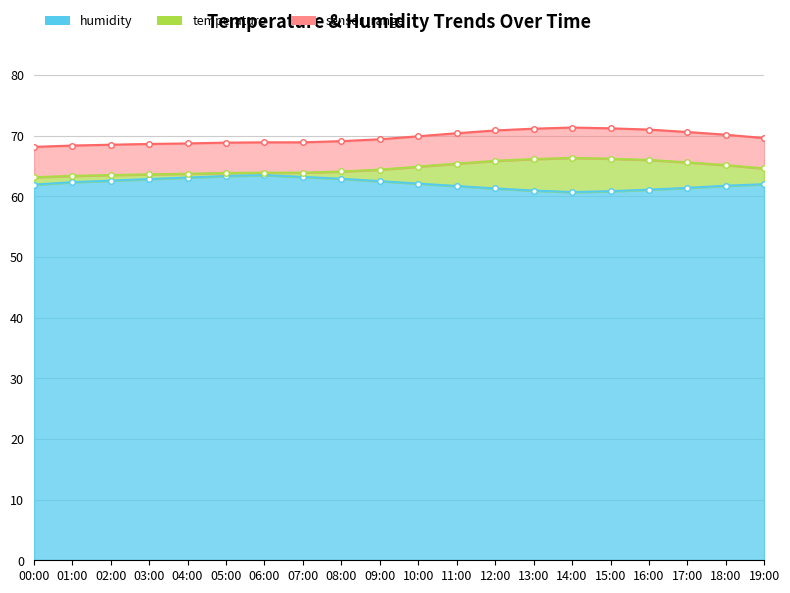

Between 16:00 and 17:00, which is larger?

17:00